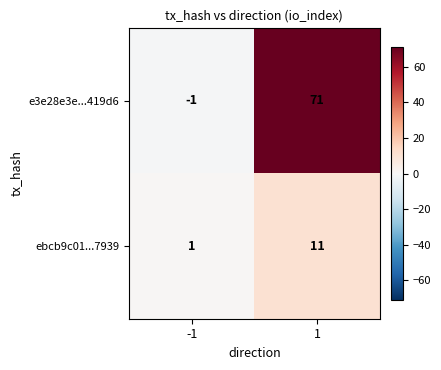

Which category has the lowest value across all series?

-1